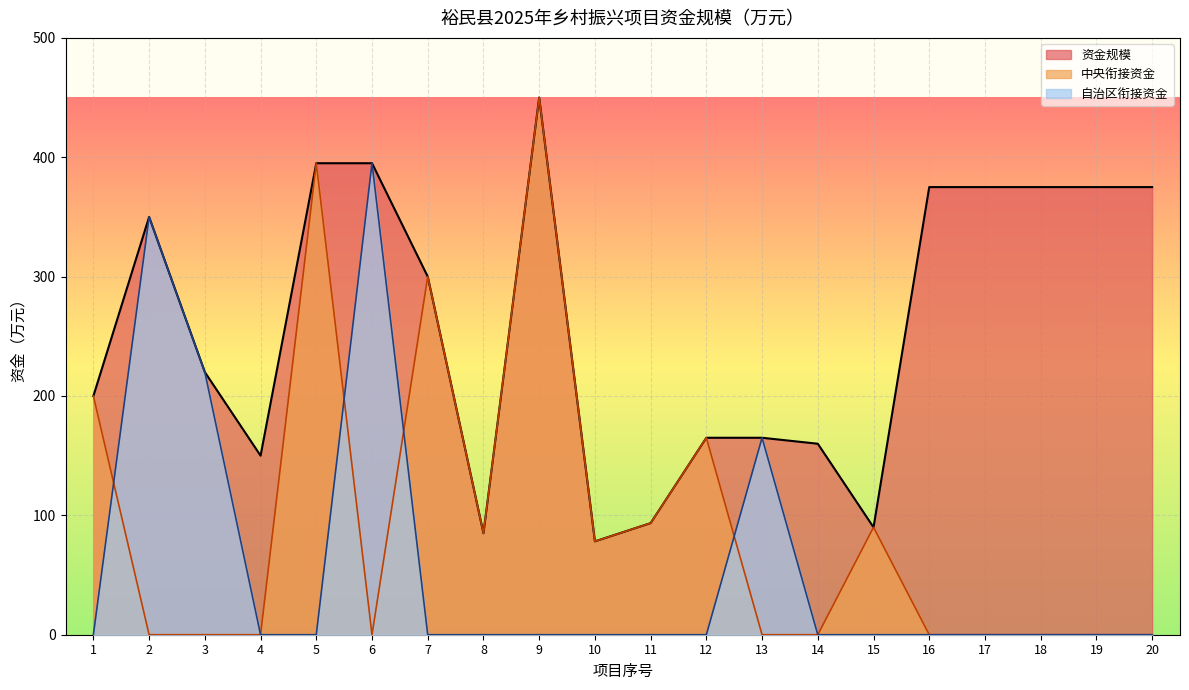

At which category is the sum across all series the highest?

9